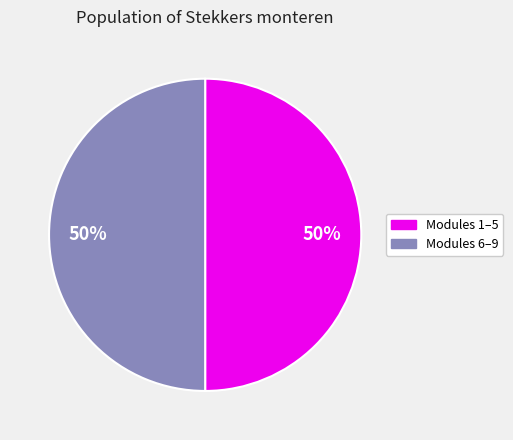

How many segments does this pie chart have?

2